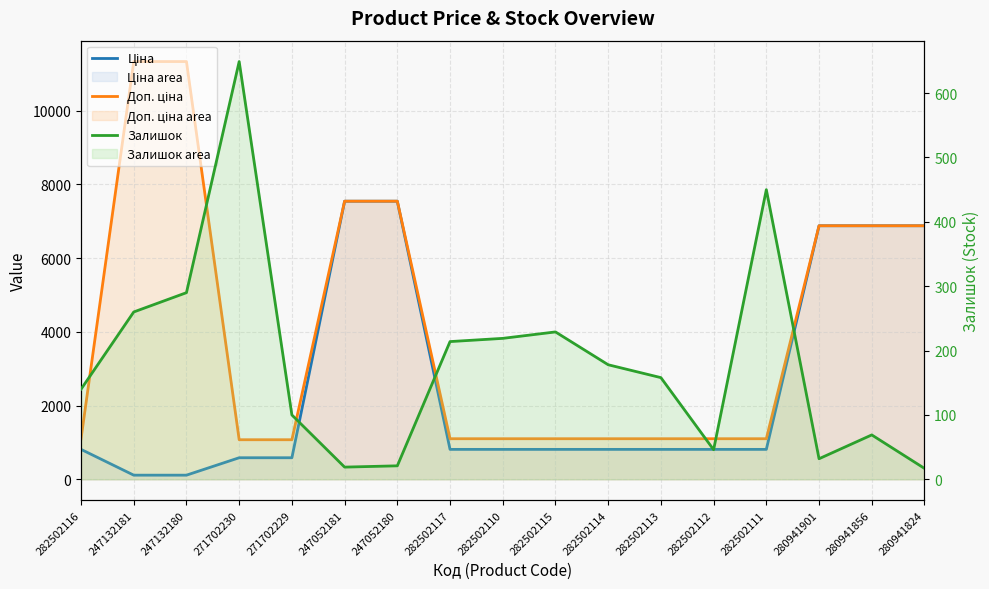

What is the average value of the Залишок series?

181.8